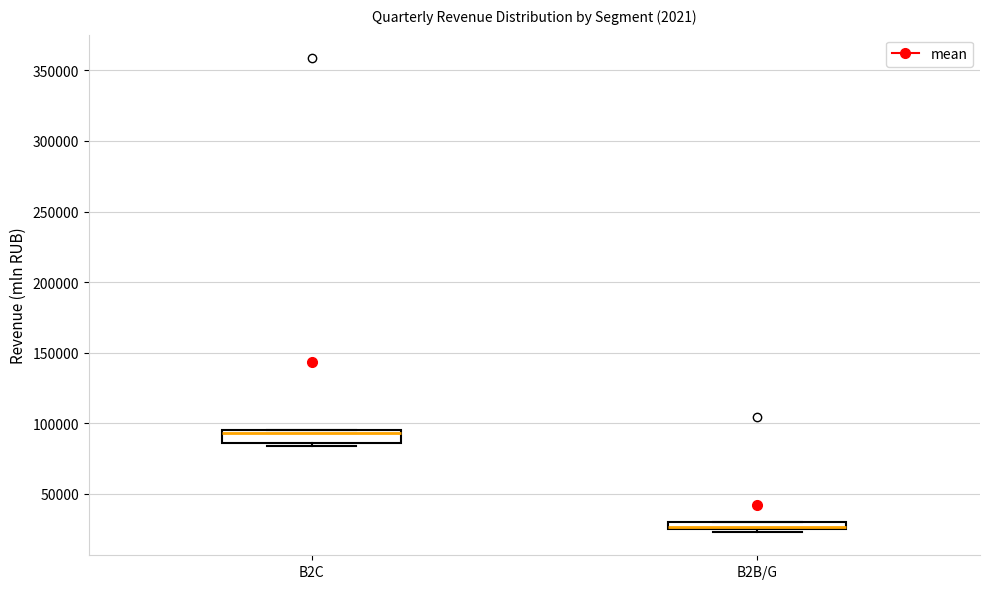

Which box has the highest median line?

B2C